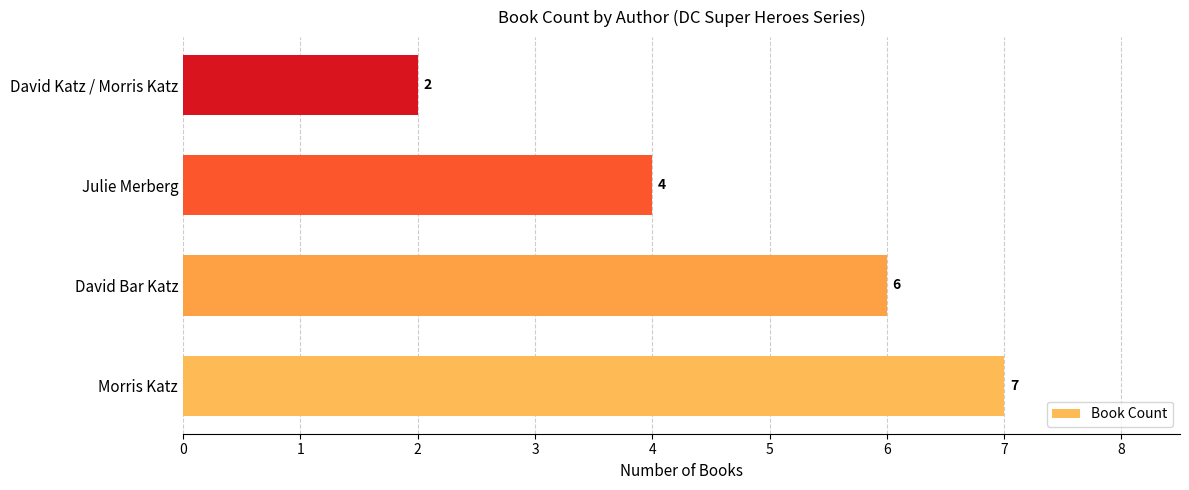

The value at Julie Merberg is 5. True or false?

False